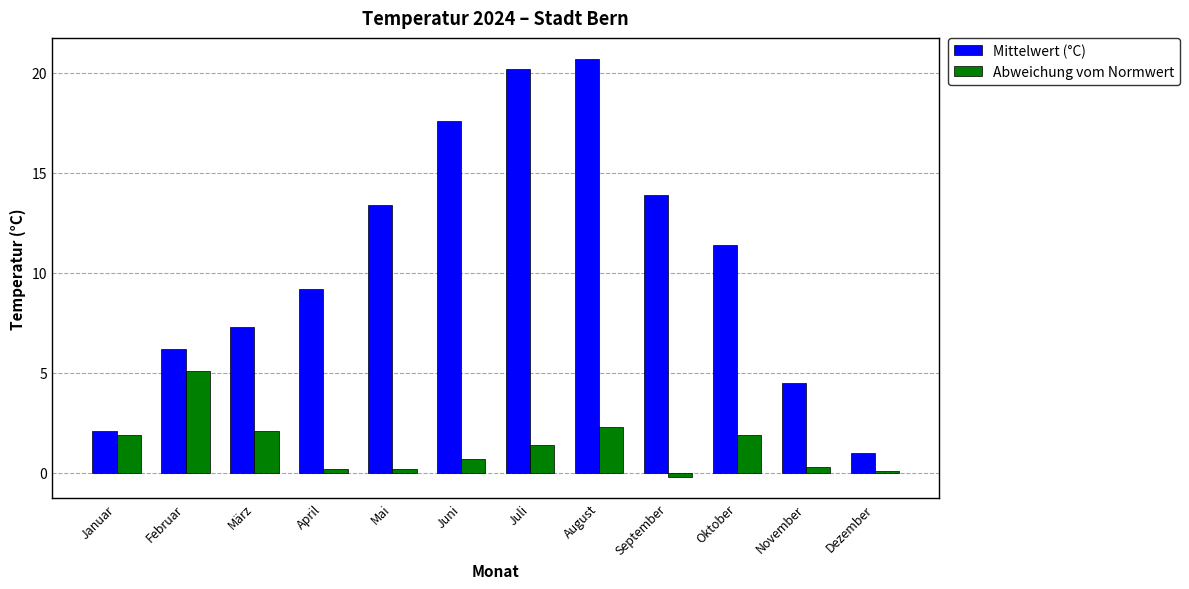

The value of Mittelwert (°C) at Juli is 20.2. True or false?

True